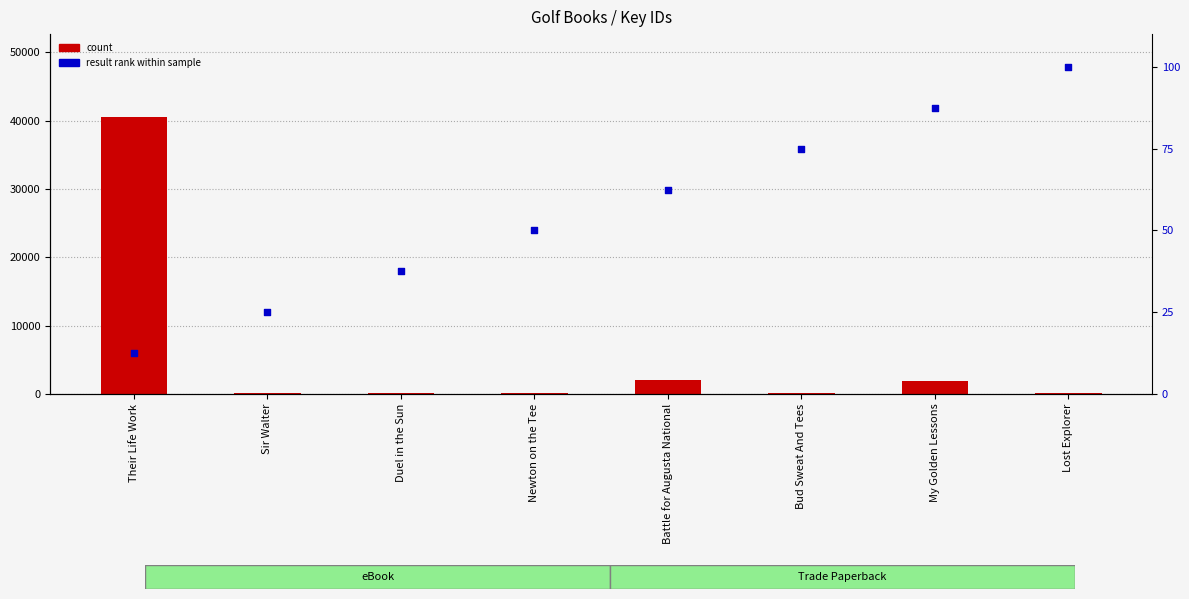

What is the total value across all series at My Golden Lessons?

1957.8